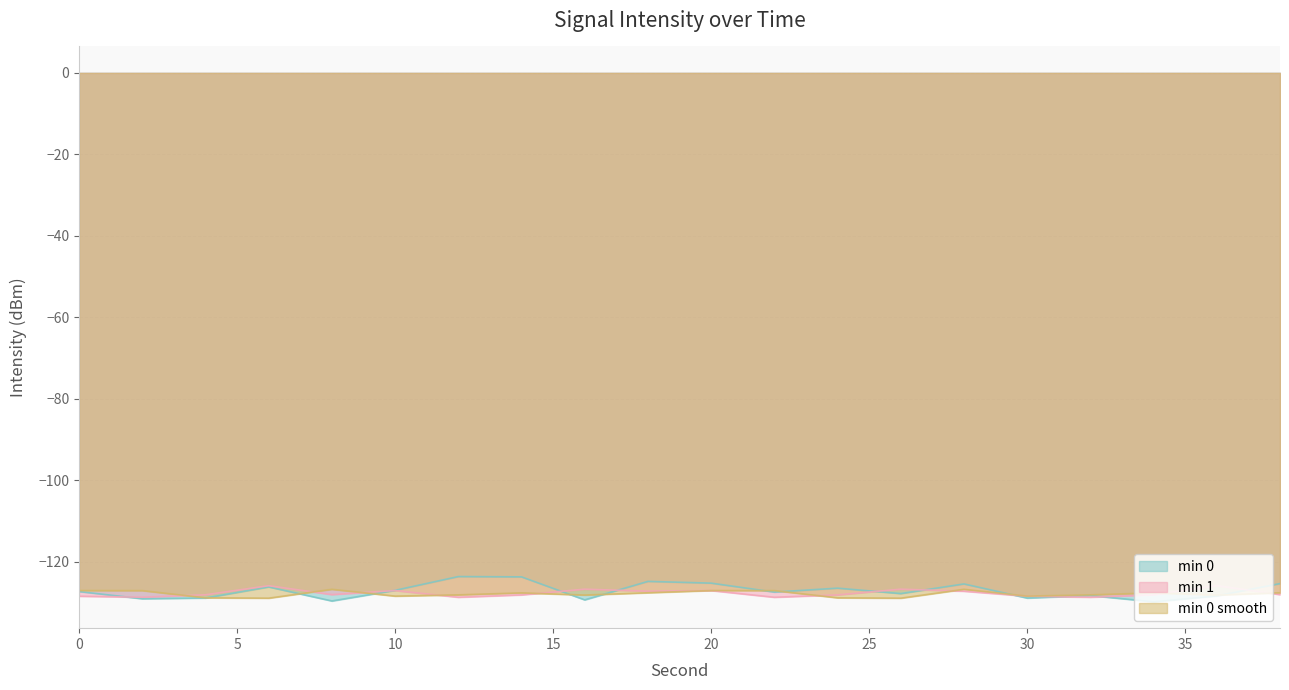

Reading left to right, what are all the values shown in this chart?

min 0: -127.3	-129.0	-128.9	-126.1	-129.6	-127.0	-123.6	-123.7	-129.3	-124.8	-125.2	-127.4	-126.4	-127.8	-125.4	-128.9	-128.3	-129.8	-128.3	-125.3
min 1: -128.4	-128.7	-128.1	-125.8	-128.0	-127.0	-128.7	-128.1	-126.7	-127.2	-127.0	-128.7	-128.1	-126.7	-127.2	-128.4	-128.7	-128.1	-125.8	-128.0
min 0 smooth: -127.0	-127.0	-128.8	-128.9	-126.7	-128.4	-128.1	-127.6	-128.1	-127.6	-127.0	-127.0	-128.8	-128.9	-126.7	-128.4	-128.1	-127.6	-128.1	-127.6